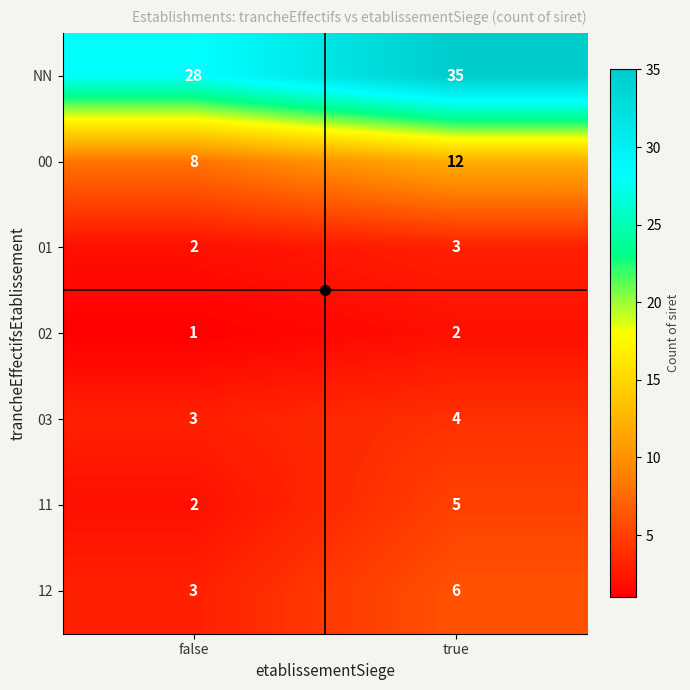

At true, list the series in order from smallest to largest.

02, 01, 03, 11, 12, 00, NN